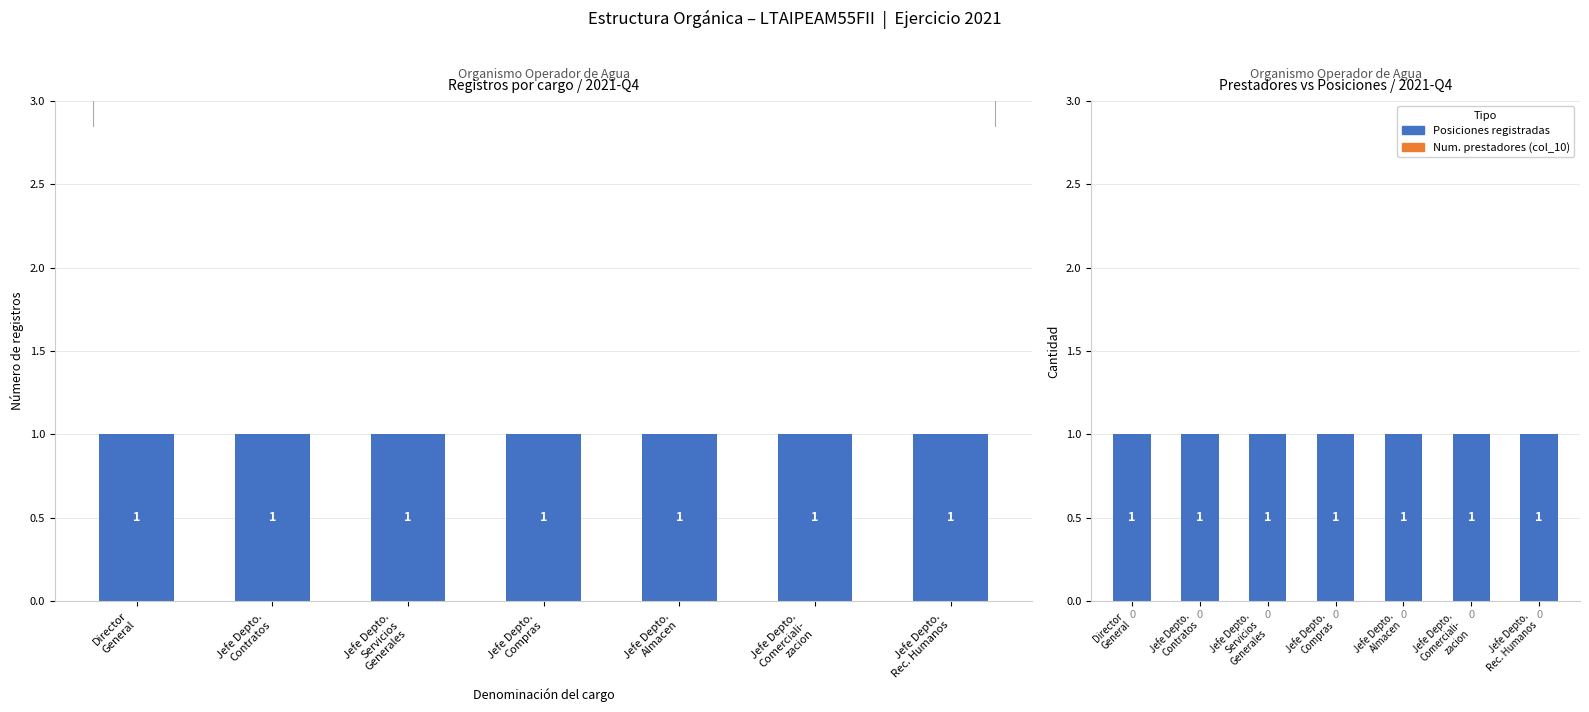

Which series has the largest total across all categories?

Registros por cargo